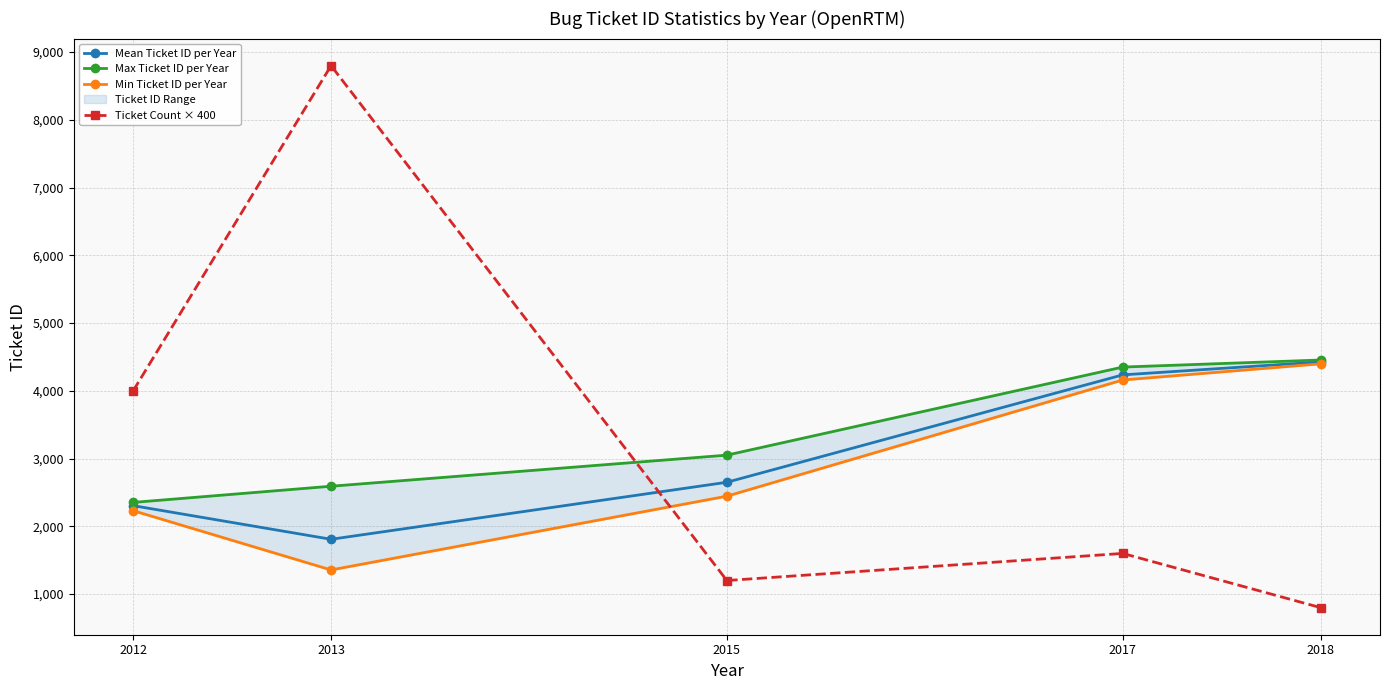

Reading left to right, transcribe all the data shown in this chart.

Mean Ticket ID per Year: 2012=2305.3	2013=1808.9	2015=2650.7	2017=4235.8	2018=4427.0
Max Ticket ID per Year: 2012=2353.0	2013=2592.0	2015=3051.0	2017=4351.0	2018=4455.0
Min Ticket ID per Year: 2012=2231.0	2013=1356.0	2015=2445.0	2017=4160.0	2018=4399.0
Ticket Count × 400: 2012=4000.0	2013=8800.0	2015=1200.0	2017=1600.0	2018=800.0